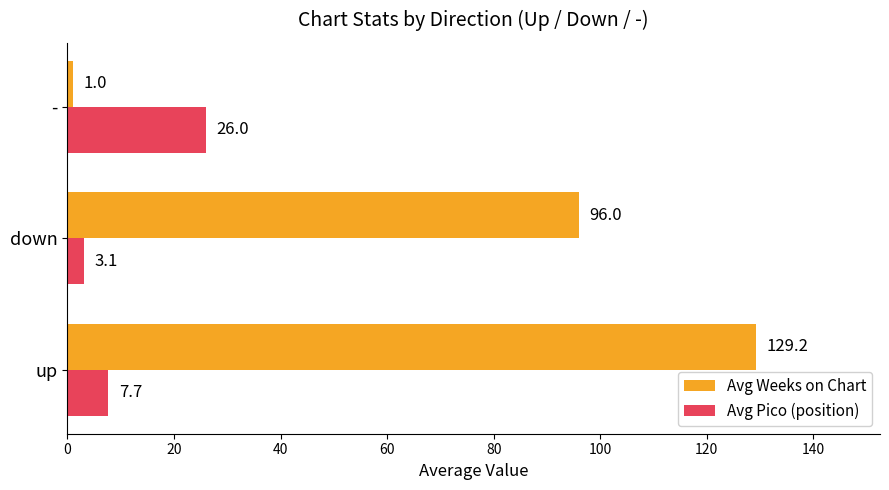

Rank the series by their average value, from highest to lowest.

Avg Weeks on Chart, Avg Pico (position)